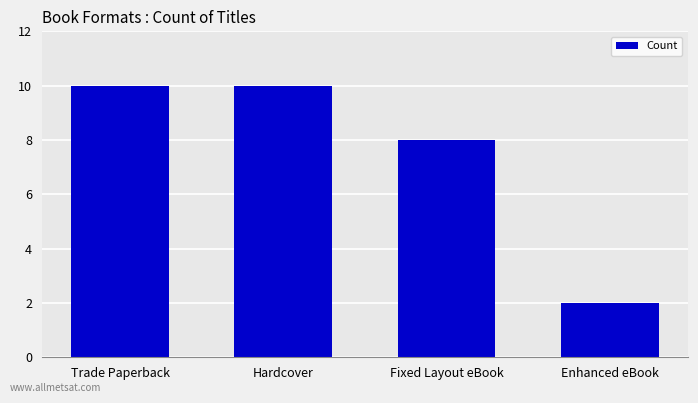

How many categories are shown in the chart?

4